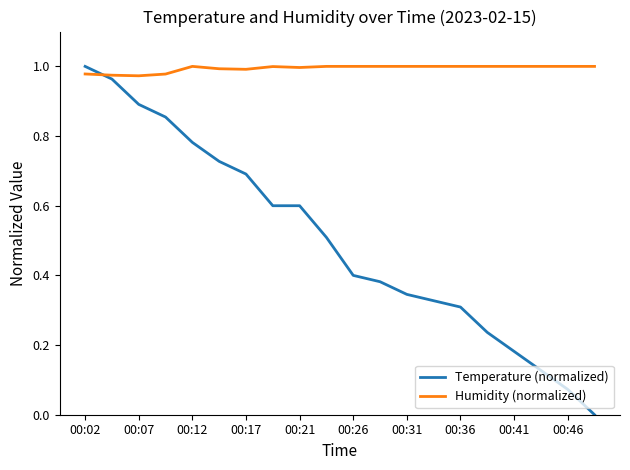

How many positive values does the Temperature (normalized) series have?

19